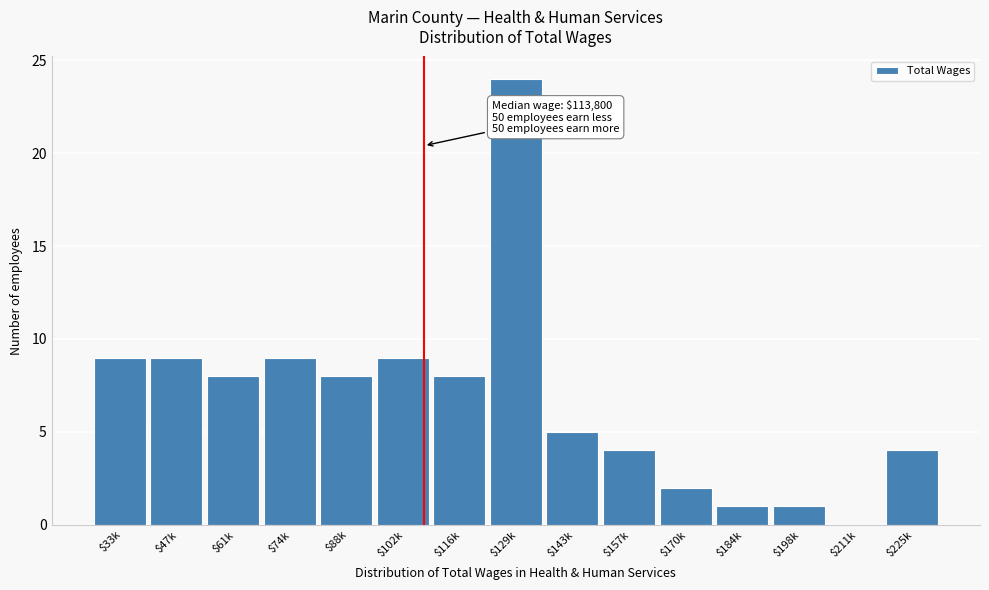

At which category does the chart reach its peak across all series?

$129k